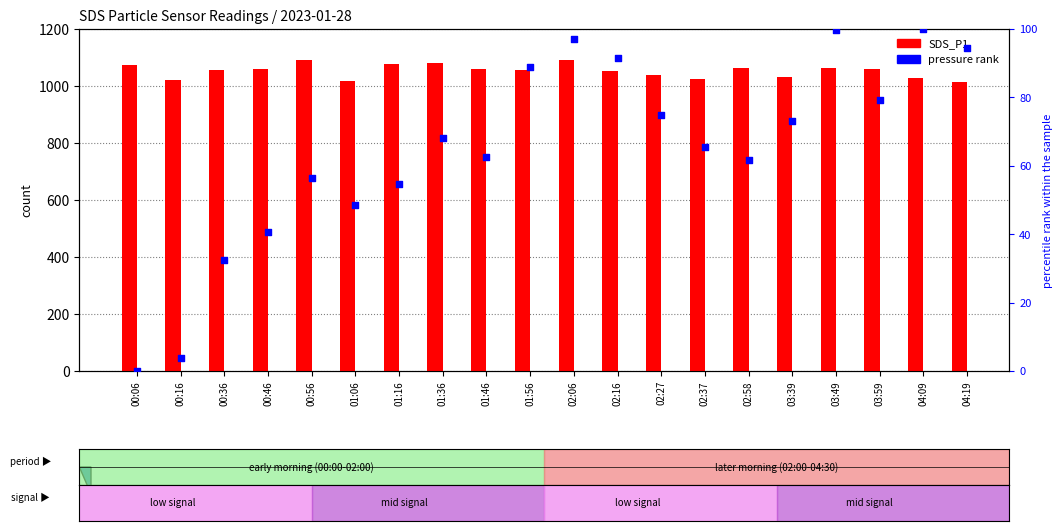

Which series contains the lowest Y value?

pressure rank